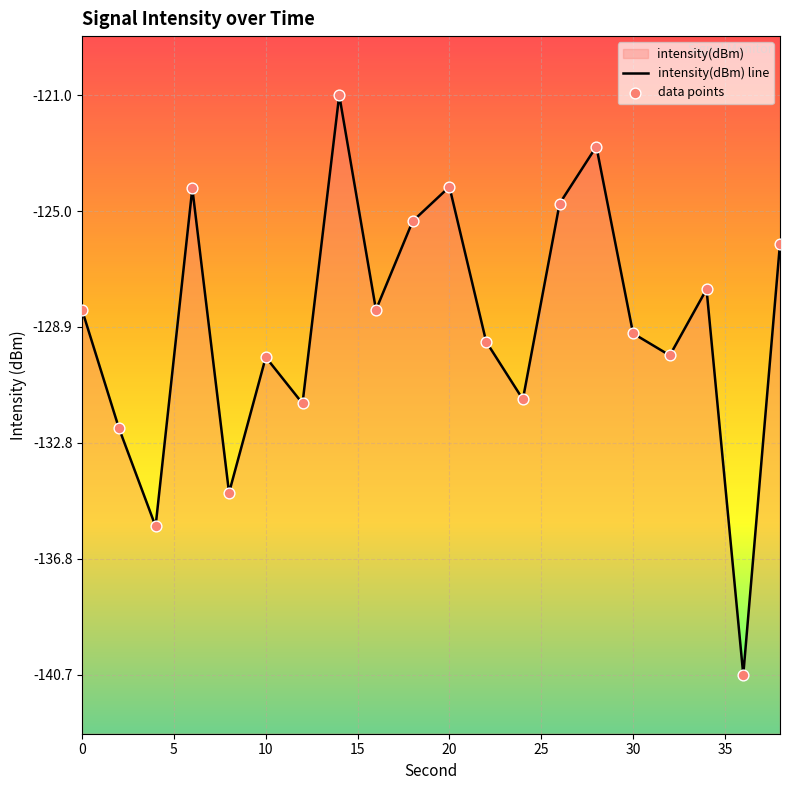

At how many categories does at least one series exceed -130?

14